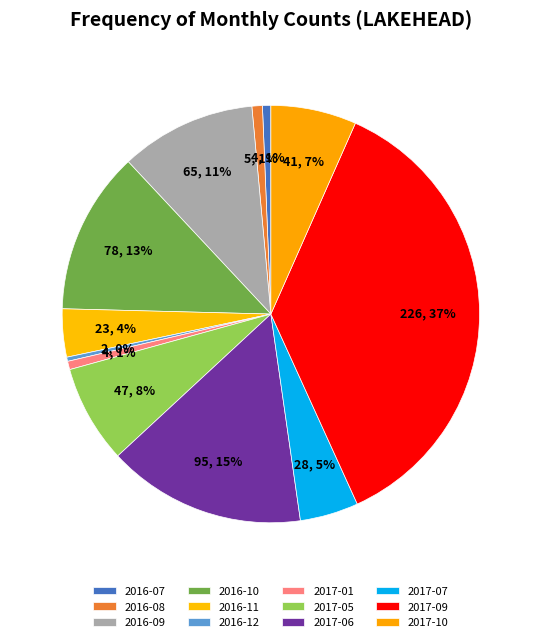

The 2016-08 slice represents 1% of the pie. True or false?

True